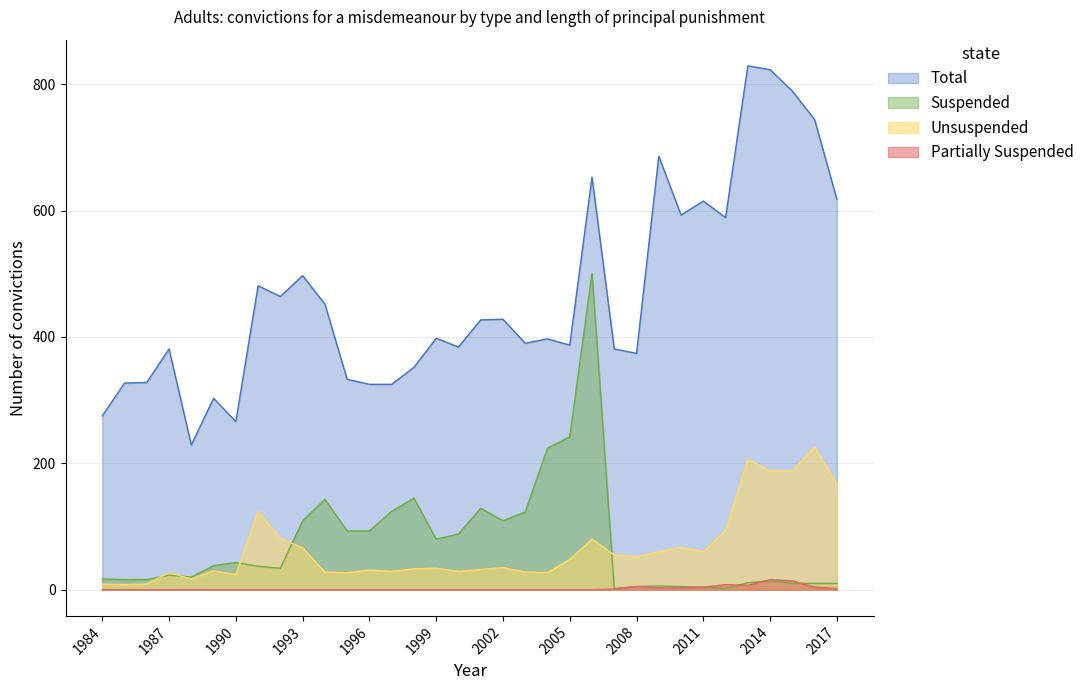

What is the maximum value shown in the chart?

829